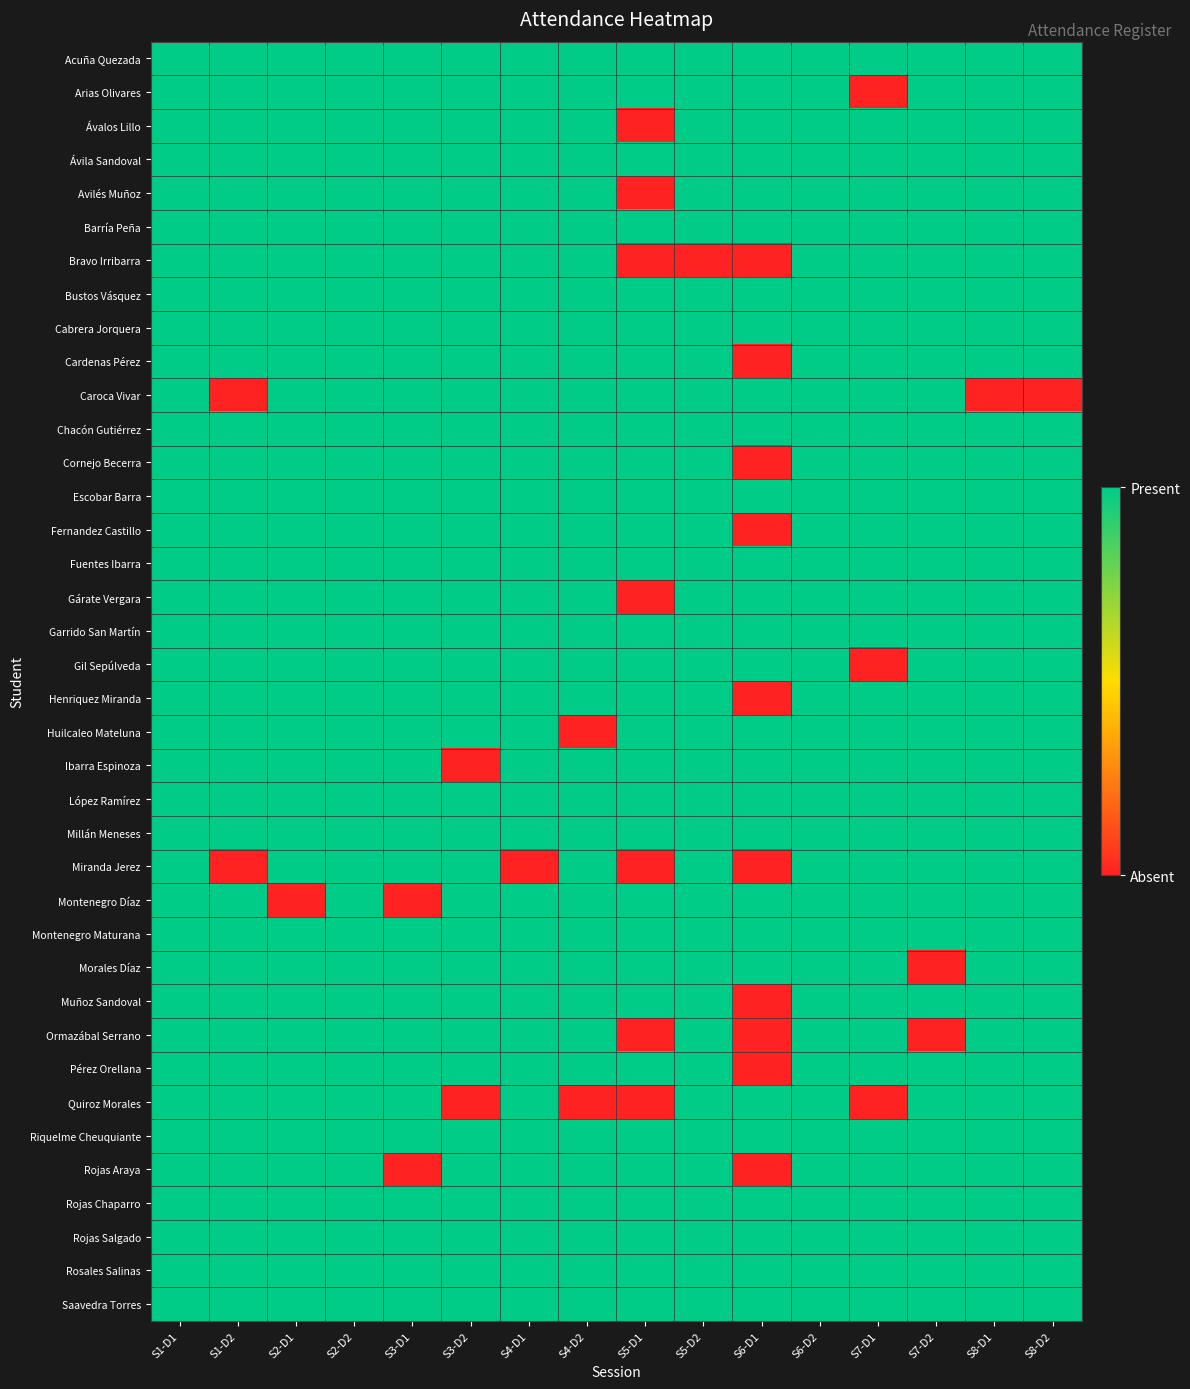

Reading right to left, transcribe all the data shown in this chart.

Acuña Quezada: S8-D2=1	S8-D1=1	S7-D2=1	S7-D1=1	S6-D2=1	S6-D1=1	S5-D2=1	S5-D1=1	S4-D2=1	S4-D1=1	S3-D2=1	S3-D1=1	S2-D2=1	S2-D1=1	S1-D2=1	S1-D1=1
Arias Olivares: S8-D2=1	S8-D1=1	S7-D2=1	S7-D1=0	S6-D2=1	S6-D1=1	S5-D2=1	S5-D1=1	S4-D2=1	S4-D1=1	S3-D2=1	S3-D1=1	S2-D2=1	S2-D1=1	S1-D2=1	S1-D1=1
Ávalos Lillo: S8-D2=1	S8-D1=1	S7-D2=1	S7-D1=1	S6-D2=1	S6-D1=1	S5-D2=1	S5-D1=0	S4-D2=1	S4-D1=1	S3-D2=1	S3-D1=1	S2-D2=1	S2-D1=1	S1-D2=1	S1-D1=1
Ávila Sandoval: S8-D2=1	S8-D1=1	S7-D2=1	S7-D1=1	S6-D2=1	S6-D1=1	S5-D2=1	S5-D1=1	S4-D2=1	S4-D1=1	S3-D2=1	S3-D1=1	S2-D2=1	S2-D1=1	S1-D2=1	S1-D1=1
Avilés Muñoz: S8-D2=1	S8-D1=1	S7-D2=1	S7-D1=1	S6-D2=1	S6-D1=1	S5-D2=1	S5-D1=0	S4-D2=1	S4-D1=1	S3-D2=1	S3-D1=1	S2-D2=1	S2-D1=1	S1-D2=1	S1-D1=1
Barría Peña: S8-D2=1	S8-D1=1	S7-D2=1	S7-D1=1	S6-D2=1	S6-D1=1	S5-D2=1	S5-D1=1	S4-D2=1	S4-D1=1	S3-D2=1	S3-D1=1	S2-D2=1	S2-D1=1	S1-D2=1	S1-D1=1
Bravo Irribarra: S8-D2=1	S8-D1=1	S7-D2=1	S7-D1=1	S6-D2=1	S6-D1=0	S5-D2=0	S5-D1=0	S4-D2=1	S4-D1=1	S3-D2=1	S3-D1=1	S2-D2=1	S2-D1=1	S1-D2=1	S1-D1=1
Bustos Vásquez: S8-D2=1	S8-D1=1	S7-D2=1	S7-D1=1	S6-D2=1	S6-D1=1	S5-D2=1	S5-D1=1	S4-D2=1	S4-D1=1	S3-D2=1	S3-D1=1	S2-D2=1	S2-D1=1	S1-D2=1	S1-D1=1
Cabrera Jorquera: S8-D2=1	S8-D1=1	S7-D2=1	S7-D1=1	S6-D2=1	S6-D1=1	S5-D2=1	S5-D1=1	S4-D2=1	S4-D1=1	S3-D2=1	S3-D1=1	S2-D2=1	S2-D1=1	S1-D2=1	S1-D1=1
Cardenas Pérez: S8-D2=1	S8-D1=1	S7-D2=1	S7-D1=1	S6-D2=1	S6-D1=0	S5-D2=1	S5-D1=1	S4-D2=1	S4-D1=1	S3-D2=1	S3-D1=1	S2-D2=1	S2-D1=1	S1-D2=1	S1-D1=1
Caroca Vivar: S8-D2=0	S8-D1=0	S7-D2=1	S7-D1=1	S6-D2=1	S6-D1=1	S5-D2=1	S5-D1=1	S4-D2=1	S4-D1=1	S3-D2=1	S3-D1=1	S2-D2=1	S2-D1=1	S1-D2=0	S1-D1=1
Chacón Gutiérrez: S8-D2=1	S8-D1=1	S7-D2=1	S7-D1=1	S6-D2=1	S6-D1=1	S5-D2=1	S5-D1=1	S4-D2=1	S4-D1=1	S3-D2=1	S3-D1=1	S2-D2=1	S2-D1=1	S1-D2=1	S1-D1=1
Cornejo Becerra: S8-D2=1	S8-D1=1	S7-D2=1	S7-D1=1	S6-D2=1	S6-D1=0	S5-D2=1	S5-D1=1	S4-D2=1	S4-D1=1	S3-D2=1	S3-D1=1	S2-D2=1	S2-D1=1	S1-D2=1	S1-D1=1
Escobar Barra: S8-D2=1	S8-D1=1	S7-D2=1	S7-D1=1	S6-D2=1	S6-D1=1	S5-D2=1	S5-D1=1	S4-D2=1	S4-D1=1	S3-D2=1	S3-D1=1	S2-D2=1	S2-D1=1	S1-D2=1	S1-D1=1
Fernandez Castillo: S8-D2=1	S8-D1=1	S7-D2=1	S7-D1=1	S6-D2=1	S6-D1=0	S5-D2=1	S5-D1=1	S4-D2=1	S4-D1=1	S3-D2=1	S3-D1=1	S2-D2=1	S2-D1=1	S1-D2=1	S1-D1=1
Fuentes Ibarra: S8-D2=1	S8-D1=1	S7-D2=1	S7-D1=1	S6-D2=1	S6-D1=1	S5-D2=1	S5-D1=1	S4-D2=1	S4-D1=1	S3-D2=1	S3-D1=1	S2-D2=1	S2-D1=1	S1-D2=1	S1-D1=1
Gárate Vergara: S8-D2=1	S8-D1=1	S7-D2=1	S7-D1=1	S6-D2=1	S6-D1=1	S5-D2=1	S5-D1=0	S4-D2=1	S4-D1=1	S3-D2=1	S3-D1=1	S2-D2=1	S2-D1=1	S1-D2=1	S1-D1=1
Garrido San Martín: S8-D2=1	S8-D1=1	S7-D2=1	S7-D1=1	S6-D2=1	S6-D1=1	S5-D2=1	S5-D1=1	S4-D2=1	S4-D1=1	S3-D2=1	S3-D1=1	S2-D2=1	S2-D1=1	S1-D2=1	S1-D1=1
Gil Sepúlveda: S8-D2=1	S8-D1=1	S7-D2=1	S7-D1=0	S6-D2=1	S6-D1=1	S5-D2=1	S5-D1=1	S4-D2=1	S4-D1=1	S3-D2=1	S3-D1=1	S2-D2=1	S2-D1=1	S1-D2=1	S1-D1=1
Henriquez Miranda: S8-D2=1	S8-D1=1	S7-D2=1	S7-D1=1	S6-D2=1	S6-D1=0	S5-D2=1	S5-D1=1	S4-D2=1	S4-D1=1	S3-D2=1	S3-D1=1	S2-D2=1	S2-D1=1	S1-D2=1	S1-D1=1
Huilcaleo Mateluna: S8-D2=1	S8-D1=1	S7-D2=1	S7-D1=1	S6-D2=1	S6-D1=1	S5-D2=1	S5-D1=1	S4-D2=0	S4-D1=1	S3-D2=1	S3-D1=1	S2-D2=1	S2-D1=1	S1-D2=1	S1-D1=1
Ibarra Espinoza: S8-D2=1	S8-D1=1	S7-D2=1	S7-D1=1	S6-D2=1	S6-D1=1	S5-D2=1	S5-D1=1	S4-D2=1	S4-D1=1	S3-D2=0	S3-D1=1	S2-D2=1	S2-D1=1	S1-D2=1	S1-D1=1
López Ramírez: S8-D2=1	S8-D1=1	S7-D2=1	S7-D1=1	S6-D2=1	S6-D1=1	S5-D2=1	S5-D1=1	S4-D2=1	S4-D1=1	S3-D2=1	S3-D1=1	S2-D2=1	S2-D1=1	S1-D2=1	S1-D1=1
Millán Meneses: S8-D2=1	S8-D1=1	S7-D2=1	S7-D1=1	S6-D2=1	S6-D1=1	S5-D2=1	S5-D1=1	S4-D2=1	S4-D1=1	S3-D2=1	S3-D1=1	S2-D2=1	S2-D1=1	S1-D2=1	S1-D1=1
Miranda Jerez: S8-D2=1	S8-D1=1	S7-D2=1	S7-D1=1	S6-D2=1	S6-D1=0	S5-D2=1	S5-D1=0	S4-D2=1	S4-D1=0	S3-D2=1	S3-D1=1	S2-D2=1	S2-D1=1	S1-D2=0	S1-D1=1
Montenegro Díaz: S8-D2=1	S8-D1=1	S7-D2=1	S7-D1=1	S6-D2=1	S6-D1=1	S5-D2=1	S5-D1=1	S4-D2=1	S4-D1=1	S3-D2=1	S3-D1=0	S2-D2=1	S2-D1=0	S1-D2=1	S1-D1=1
Montenegro Maturana: S8-D2=1	S8-D1=1	S7-D2=1	S7-D1=1	S6-D2=1	S6-D1=1	S5-D2=1	S5-D1=1	S4-D2=1	S4-D1=1	S3-D2=1	S3-D1=1	S2-D2=1	S2-D1=1	S1-D2=1	S1-D1=1
Morales Díaz: S8-D2=1	S8-D1=1	S7-D2=0	S7-D1=1	S6-D2=1	S6-D1=1	S5-D2=1	S5-D1=1	S4-D2=1	S4-D1=1	S3-D2=1	S3-D1=1	S2-D2=1	S2-D1=1	S1-D2=1	S1-D1=1
Muñoz Sandoval: S8-D2=1	S8-D1=1	S7-D2=1	S7-D1=1	S6-D2=1	S6-D1=0	S5-D2=1	S5-D1=1	S4-D2=1	S4-D1=1	S3-D2=1	S3-D1=1	S2-D2=1	S2-D1=1	S1-D2=1	S1-D1=1
Ormazábal Serrano: S8-D2=1	S8-D1=1	S7-D2=0	S7-D1=1	S6-D2=1	S6-D1=0	S5-D2=1	S5-D1=0	S4-D2=1	S4-D1=1	S3-D2=1	S3-D1=1	S2-D2=1	S2-D1=1	S1-D2=1	S1-D1=1
Pérez Orellana: S8-D2=1	S8-D1=1	S7-D2=1	S7-D1=1	S6-D2=1	S6-D1=0	S5-D2=1	S5-D1=1	S4-D2=1	S4-D1=1	S3-D2=1	S3-D1=1	S2-D2=1	S2-D1=1	S1-D2=1	S1-D1=1
Quiroz Morales: S8-D2=1	S8-D1=1	S7-D2=1	S7-D1=0	S6-D2=1	S6-D1=1	S5-D2=1	S5-D1=0	S4-D2=0	S4-D1=1	S3-D2=0	S3-D1=1	S2-D2=1	S2-D1=1	S1-D2=1	S1-D1=1
Riquelme Cheuquiante: S8-D2=1	S8-D1=1	S7-D2=1	S7-D1=1	S6-D2=1	S6-D1=1	S5-D2=1	S5-D1=1	S4-D2=1	S4-D1=1	S3-D2=1	S3-D1=1	S2-D2=1	S2-D1=1	S1-D2=1	S1-D1=1
Rojas Araya: S8-D2=1	S8-D1=1	S7-D2=1	S7-D1=1	S6-D2=1	S6-D1=0	S5-D2=1	S5-D1=1	S4-D2=1	S4-D1=1	S3-D2=1	S3-D1=0	S2-D2=1	S2-D1=1	S1-D2=1	S1-D1=1
Rojas Chaparro: S8-D2=1	S8-D1=1	S7-D2=1	S7-D1=1	S6-D2=1	S6-D1=1	S5-D2=1	S5-D1=1	S4-D2=1	S4-D1=1	S3-D2=1	S3-D1=1	S2-D2=1	S2-D1=1	S1-D2=1	S1-D1=1
Rojas Salgado: S8-D2=1	S8-D1=1	S7-D2=1	S7-D1=1	S6-D2=1	S6-D1=1	S5-D2=1	S5-D1=1	S4-D2=1	S4-D1=1	S3-D2=1	S3-D1=1	S2-D2=1	S2-D1=1	S1-D2=1	S1-D1=1
Rosales Salinas: S8-D2=1	S8-D1=1	S7-D2=1	S7-D1=1	S6-D2=1	S6-D1=1	S5-D2=1	S5-D1=1	S4-D2=1	S4-D1=1	S3-D2=1	S3-D1=1	S2-D2=1	S2-D1=1	S1-D2=1	S1-D1=1
Saavedra Torres: S8-D2=1	S8-D1=1	S7-D2=1	S7-D1=1	S6-D2=1	S6-D1=1	S5-D2=1	S5-D1=1	S4-D2=1	S4-D1=1	S3-D2=1	S3-D1=1	S2-D2=1	S2-D1=1	S1-D2=1	S1-D1=1